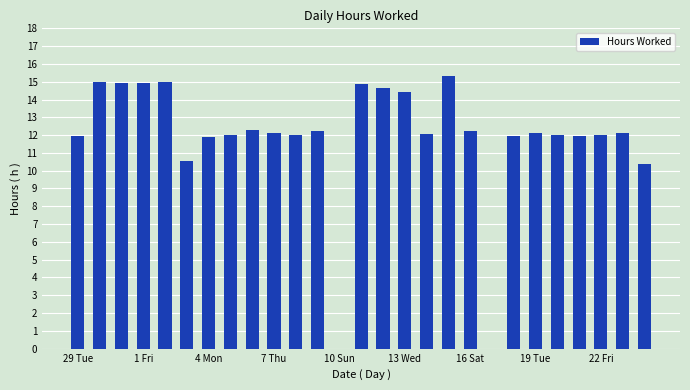

What is the maximum value shown in the chart?

15.3